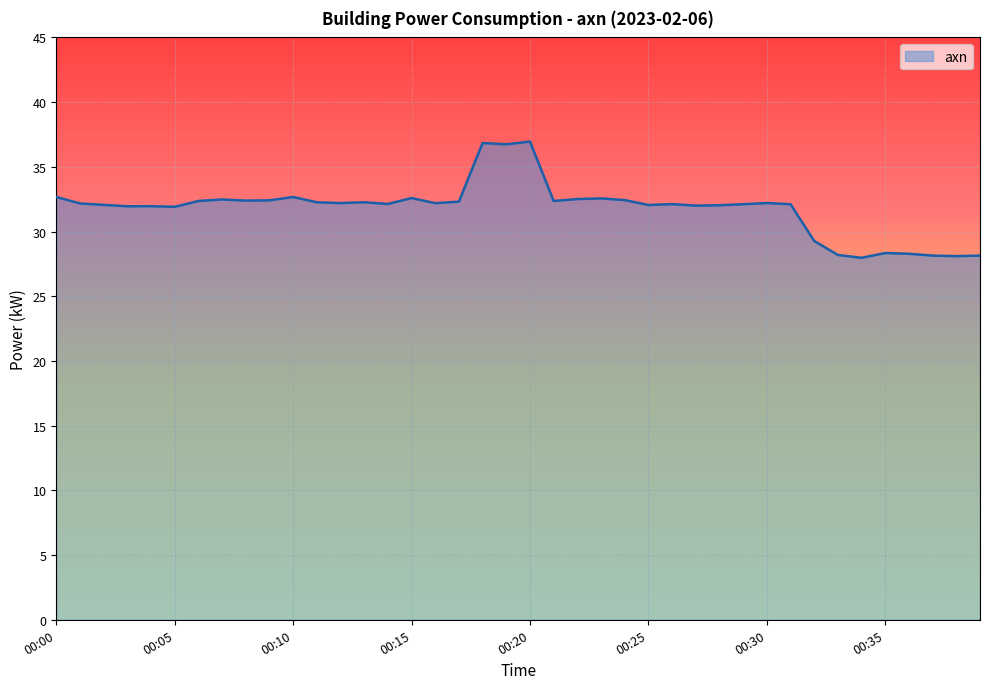

What is the difference between the maximum and minimum values?

9.0